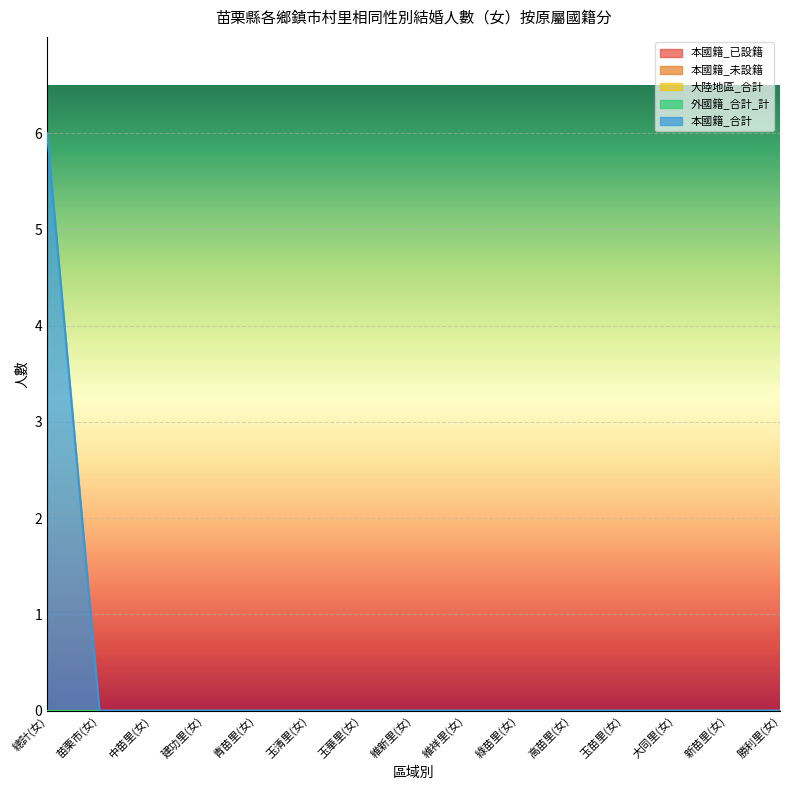

Where is 本國籍_未設籍 nearest to the value 0?

總計(女)